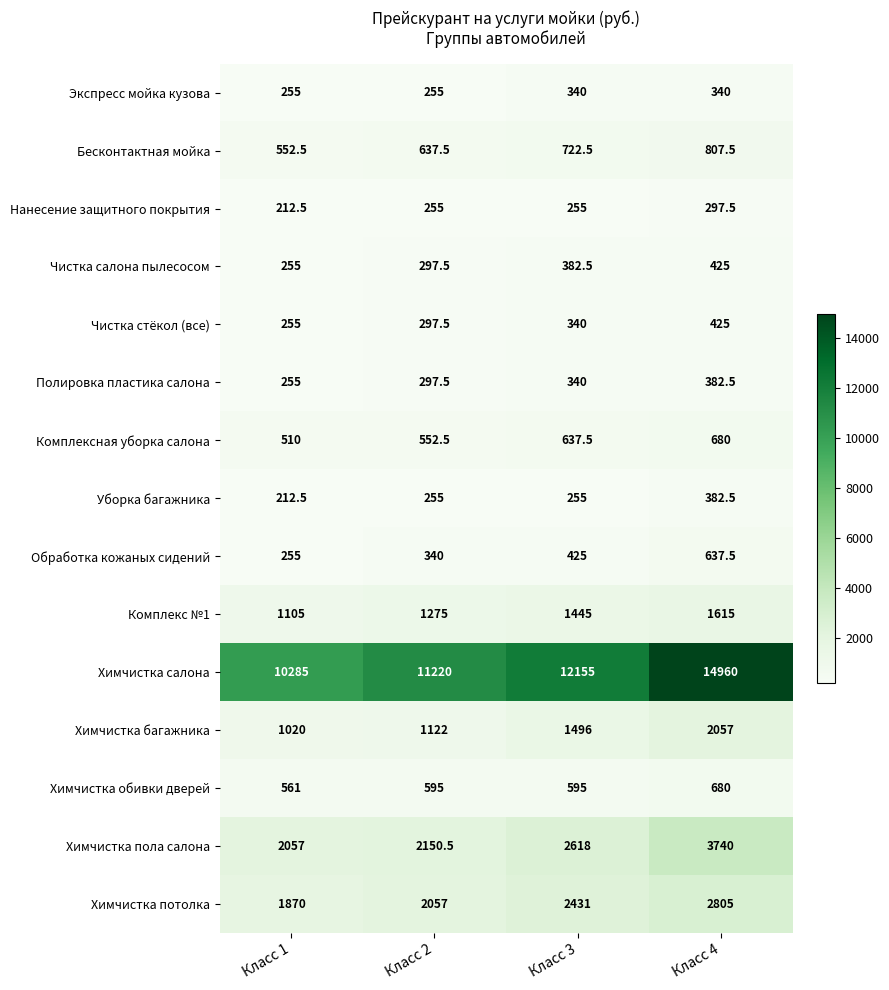

How many data points does each series have?

4